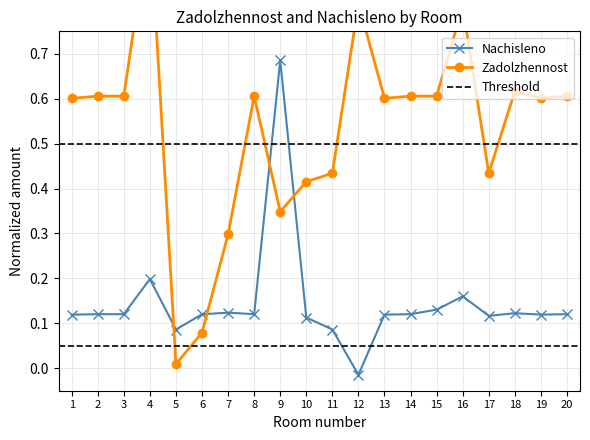

How many distinct data groups are displayed?

2